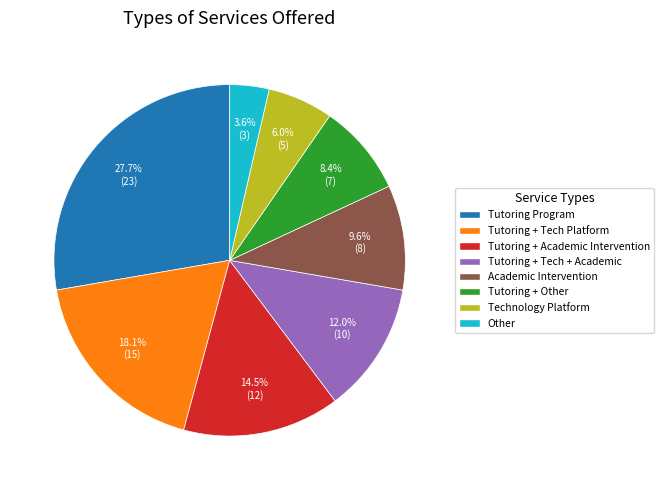

Is there a majority slice in this chart?

No